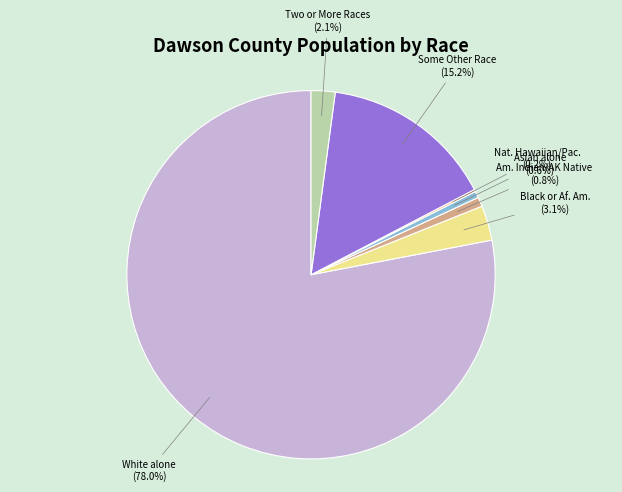

To the nearest percent, what is the difference between the largest and smallest slice percentages?

78%